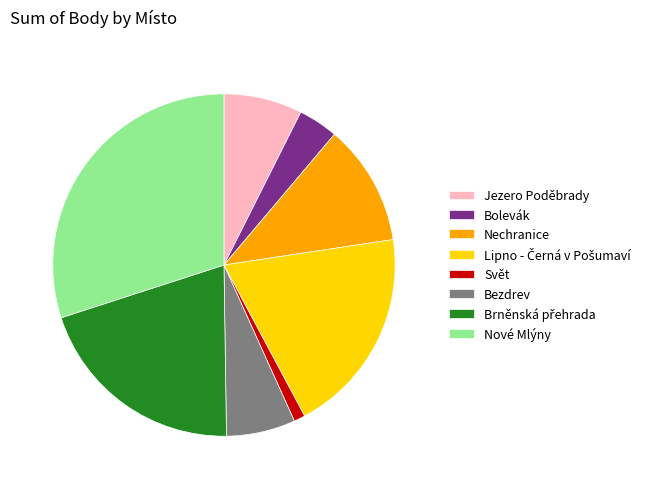

The Bolevák slice represents 4% of the pie. True or false?

True